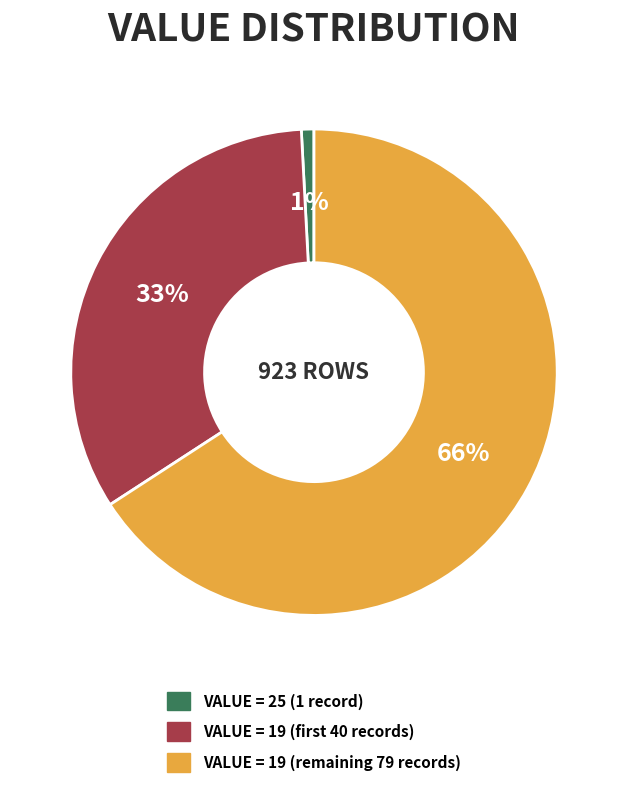

Which category accounts for the majority?

VALUE = 19 (remaining 79 records)